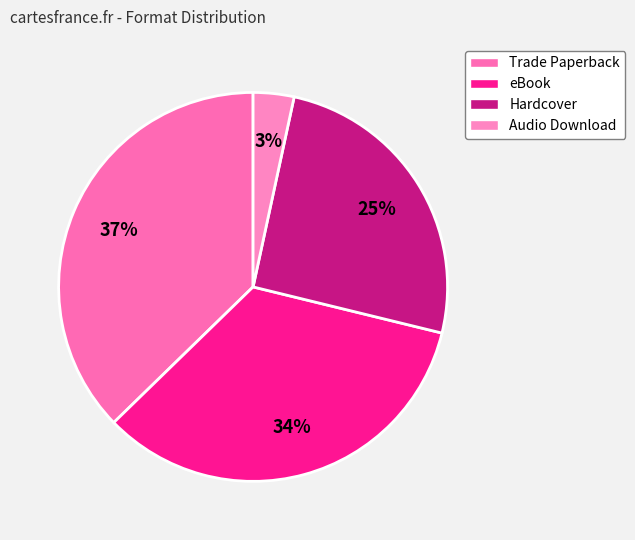

Which slice is the smallest?

Audio Download